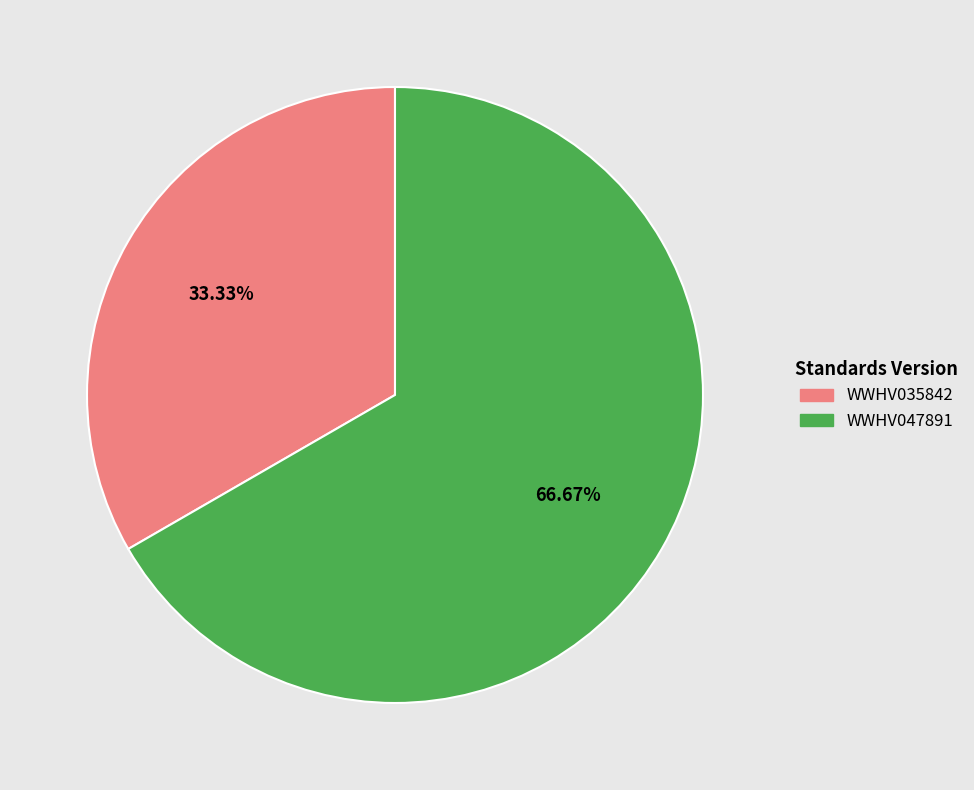

To the nearest percent, what is the difference between the largest and smallest slice percentages?

33%